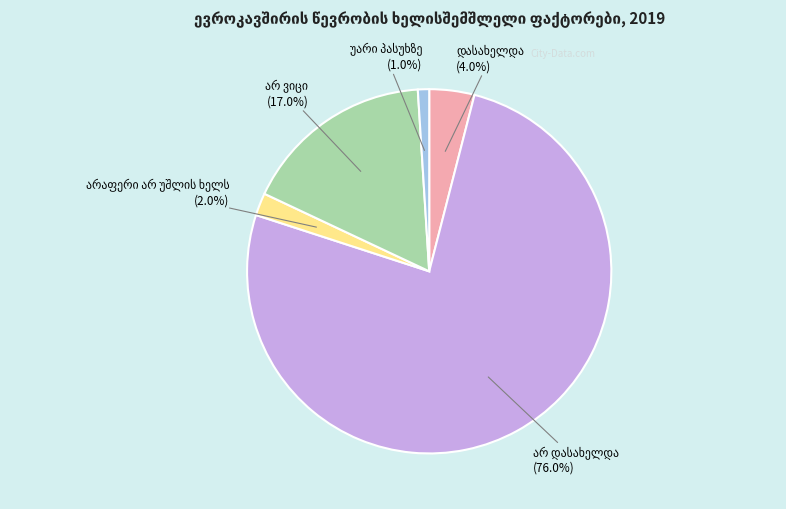

Is there a majority slice in this chart?

Yes